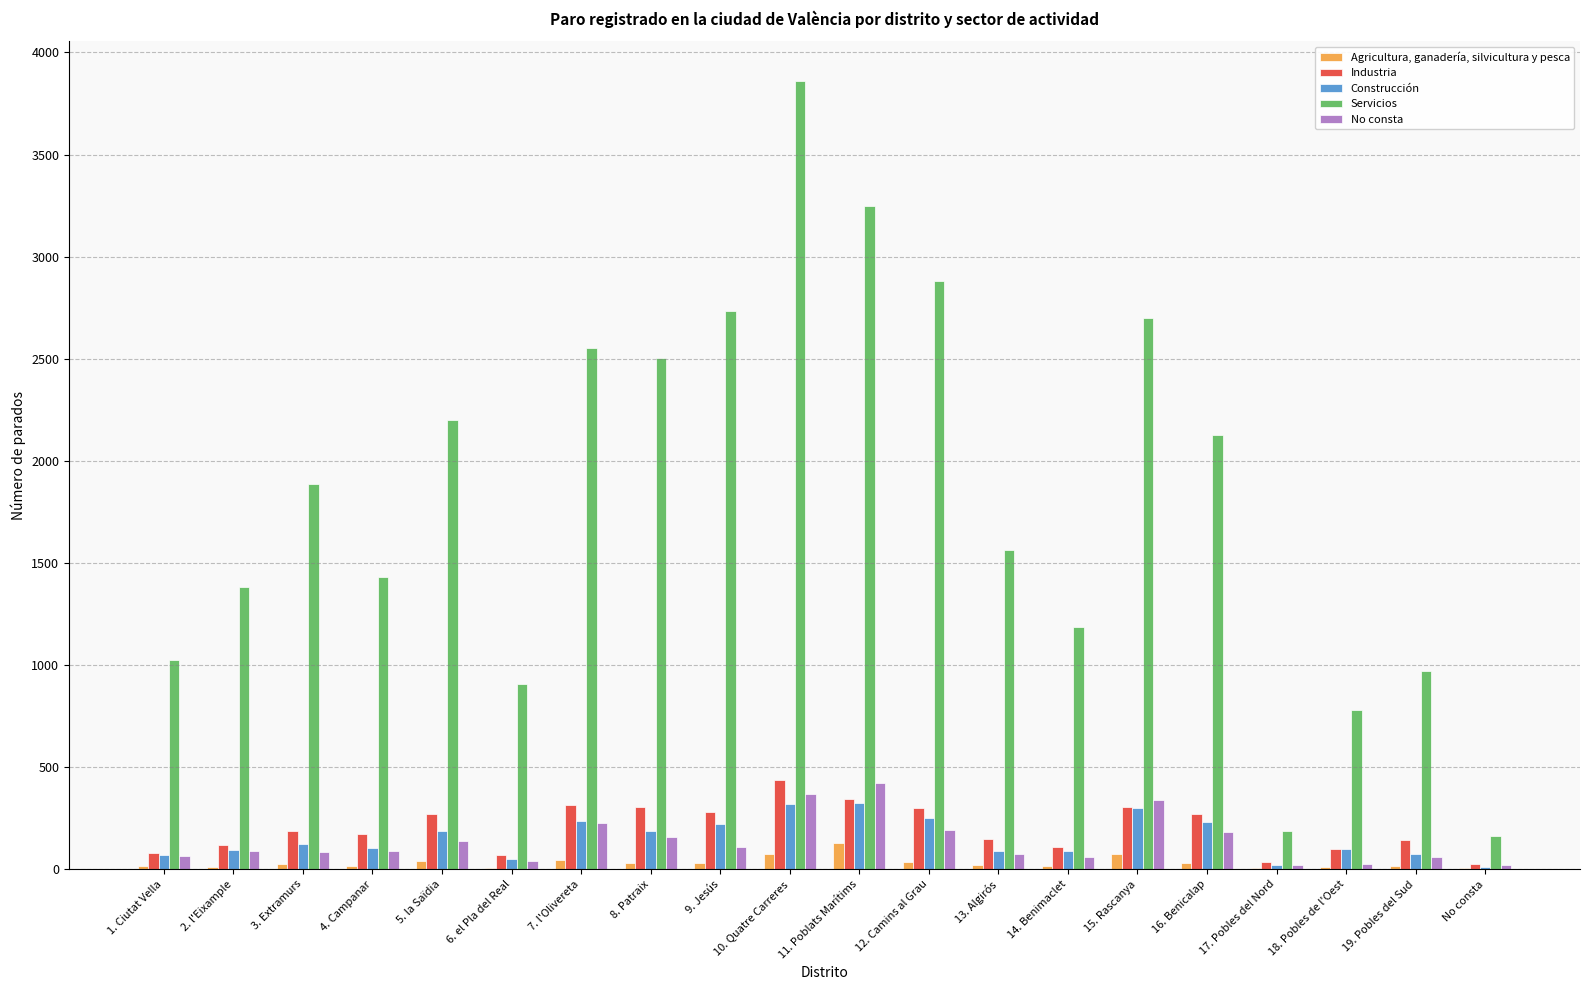

Which series changed the most between 3. Extramurs and 12. Camins al Grau?

Servicios